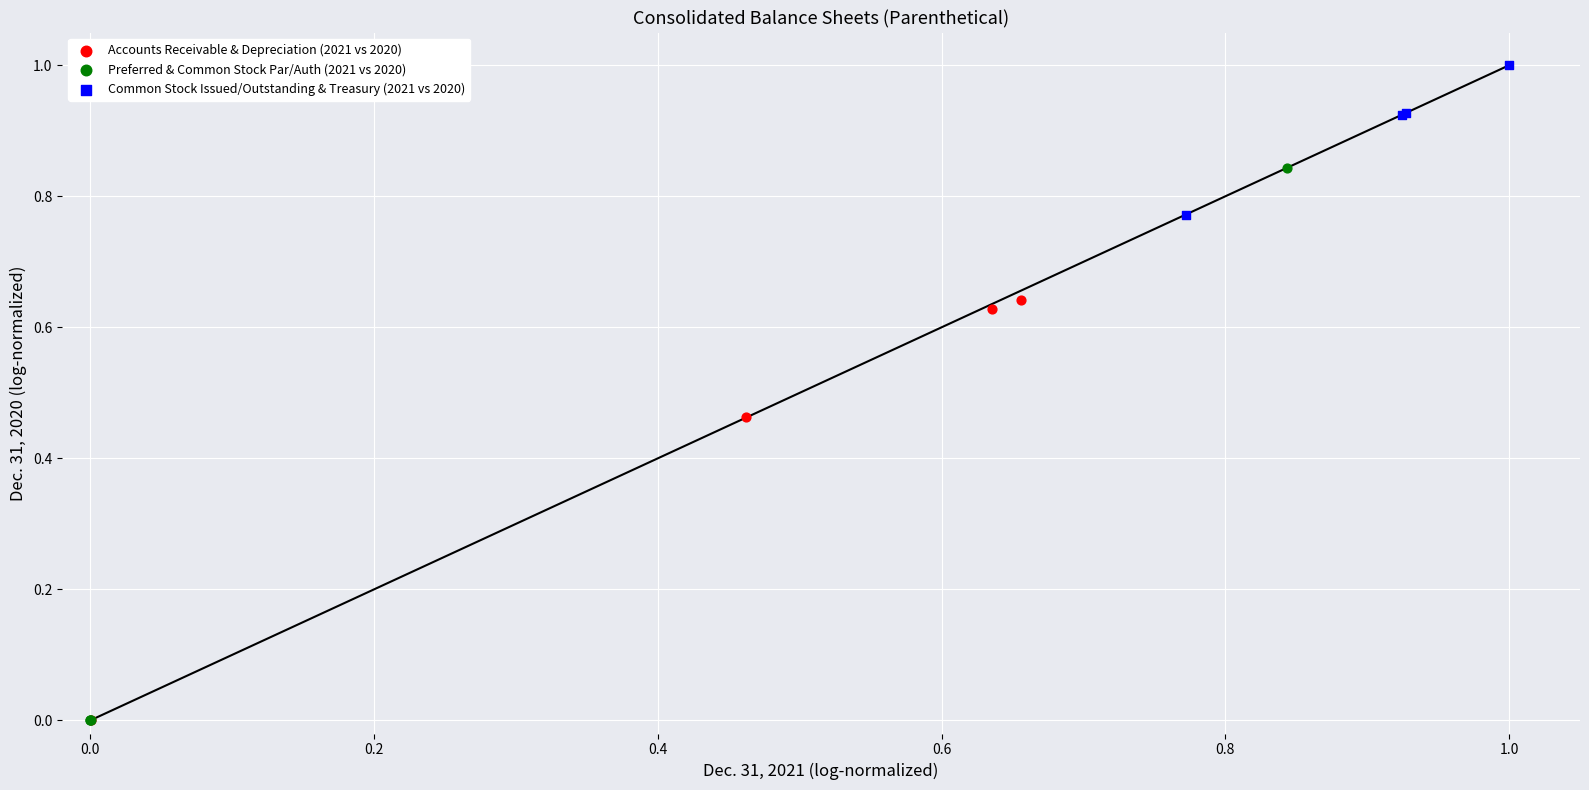

Which series reaches the maximum Y coordinate?

Common Stock Issued/Outstanding & Treasury (2021 vs 2020)